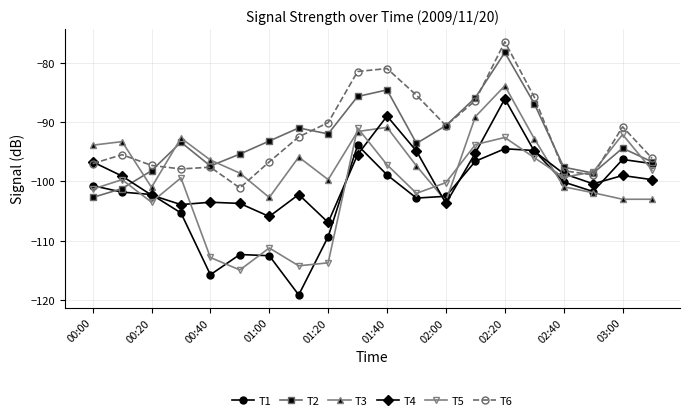

What is the value of the T3 point at the 19th from the left?

-103.0